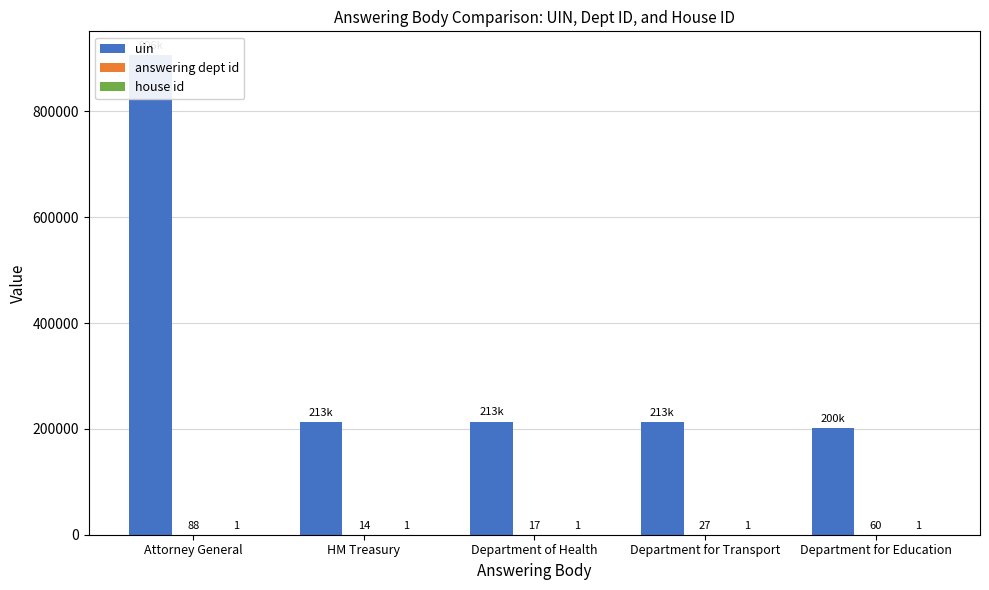

Which category has the highest value across all series?

Attorney General